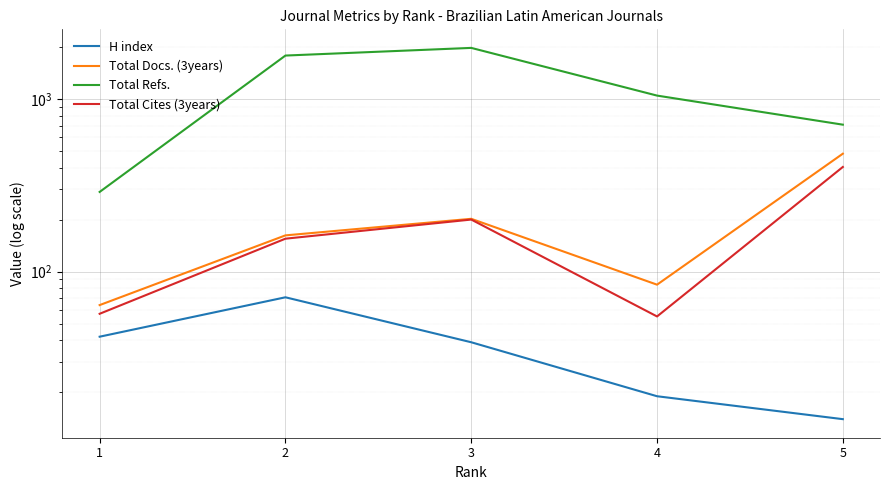

Which series has the largest range (max minus min)?

Total Refs.